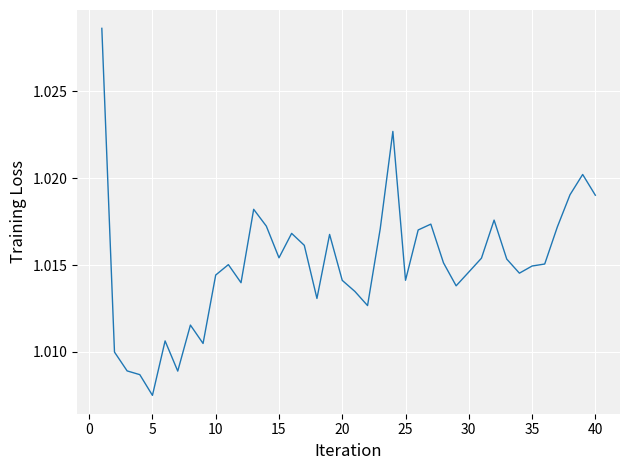

Does the chart display data point markers on the line(s)?

No